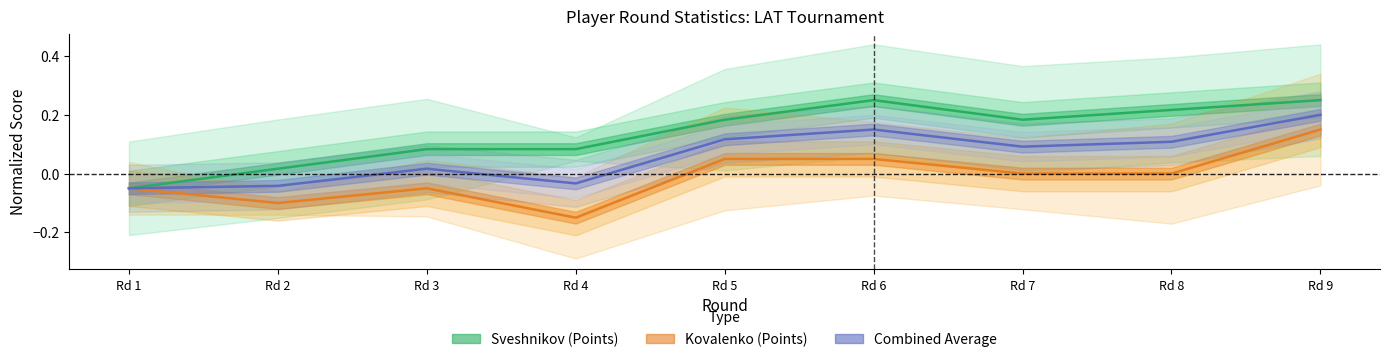

Reading left to right, list all the values displayed in this chart.

Sveshnikov (Points): Rd 1=-0.1	Rd 2=0.0	Rd 3=0.1	Rd 4=0.1	Rd 5=0.2	Rd 6=0.2	Rd 7=0.2	Rd 8=0.2	Rd 9=0.2
Kovalenko (Points): Rd 1=-0.1	Rd 2=-0.1	Rd 3=-0.1	Rd 4=-0.1	Rd 5=0.0	Rd 6=0.0	Rd 7=-0.0	Rd 8=-0.0	Rd 9=0.1
Combined Average: Rd 1=-0.1	Rd 2=-0.0	Rd 3=0.0	Rd 4=-0.0	Rd 5=0.1	Rd 6=0.1	Rd 7=0.1	Rd 8=0.1	Rd 9=0.2